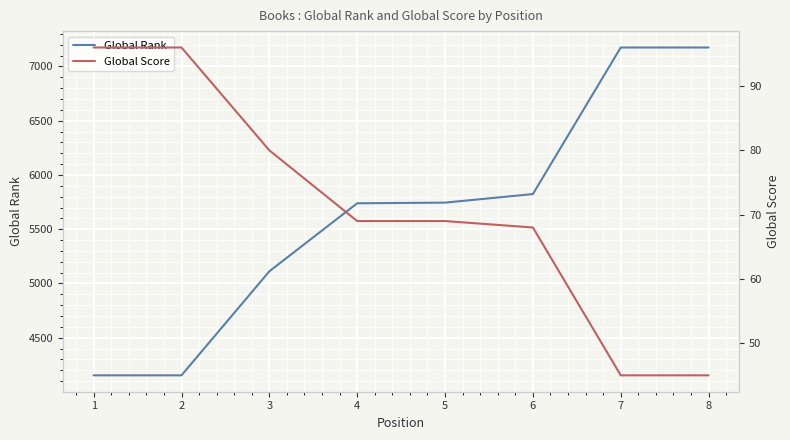

What is the maximum value shown in the chart?

7175